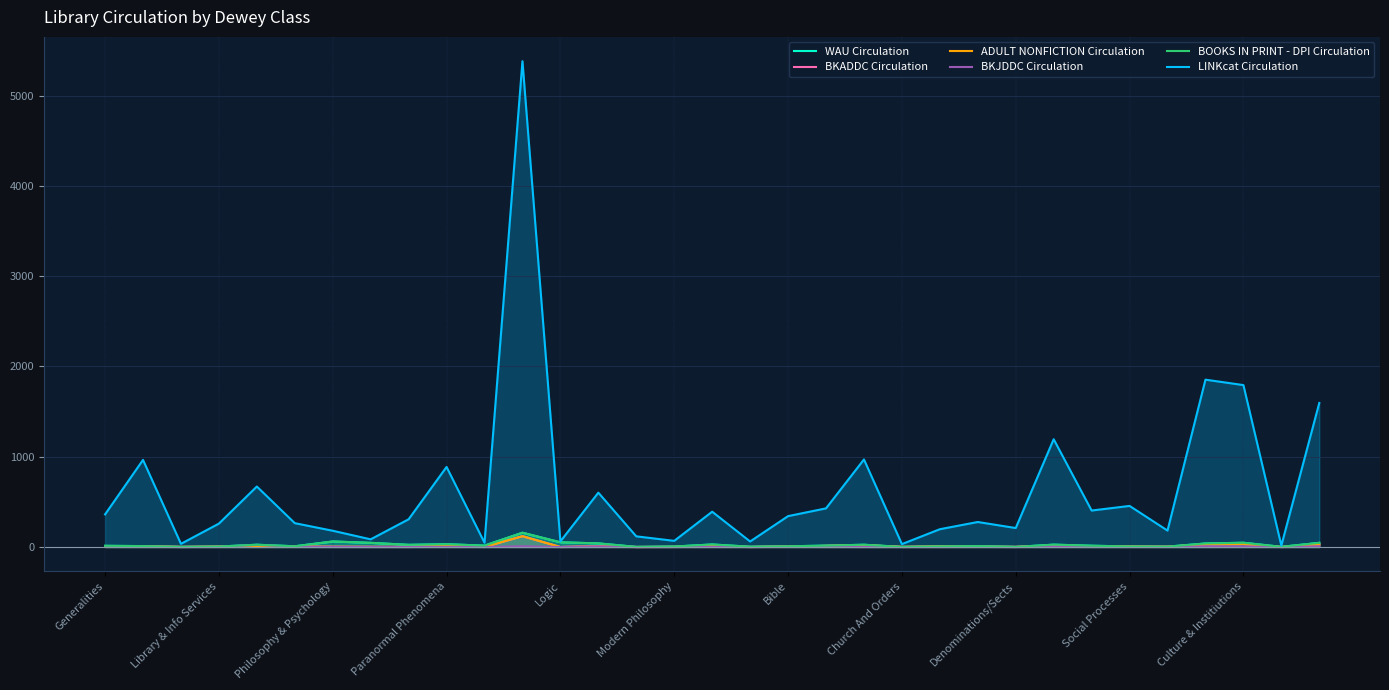

Rank the series at Culture & Institiutions from lowest to highest value.

BKJDDC Circulation, BKADDC Circulation, ADULT NONFICTION Circulation, WAU Circulation, BOOKS IN PRINT - DPI Circulation, LINKcat Circulation